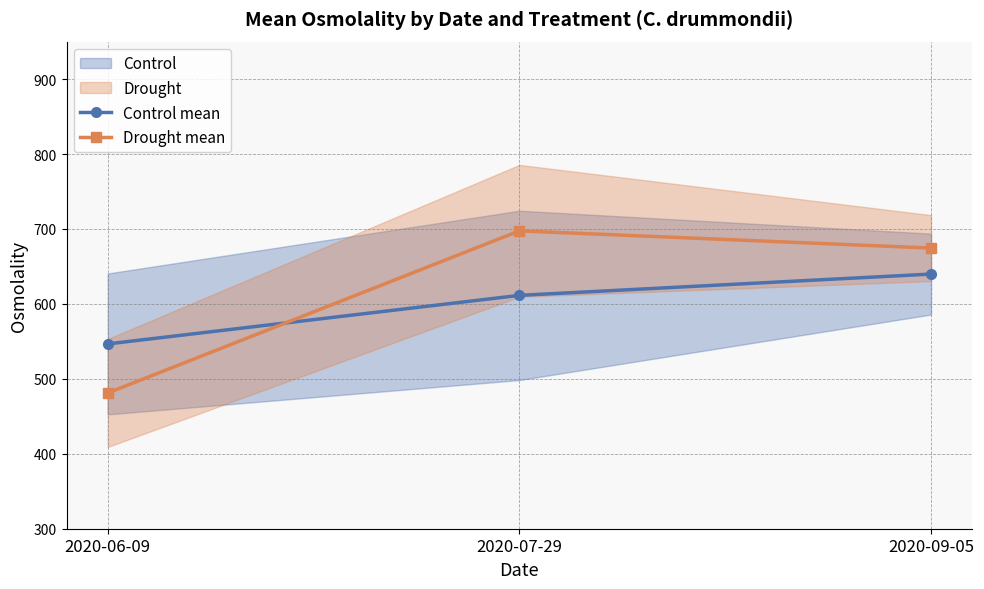

Is the value of Drought mean at 2020-09-05 greater than the value of Control mean at 2020-06-09?

Yes